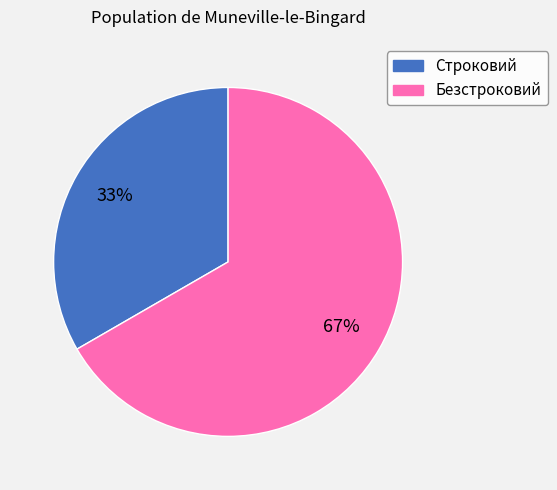

To the nearest percent, what is the combined percentage of Строковий and Безстроковий?

100%